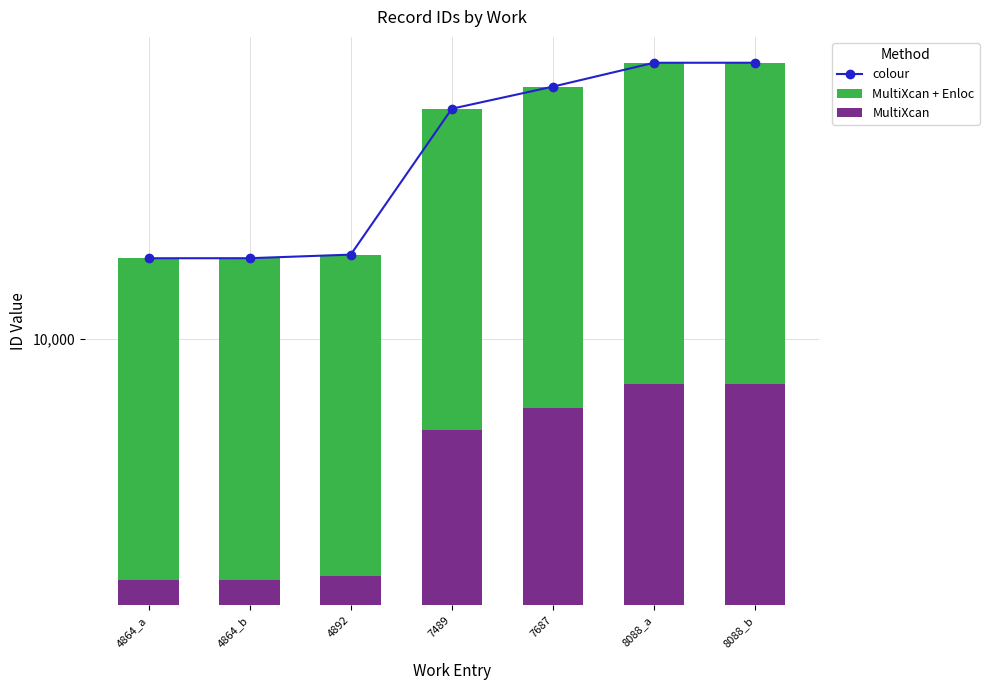

Which category has the lowest value across all series?

4864_a